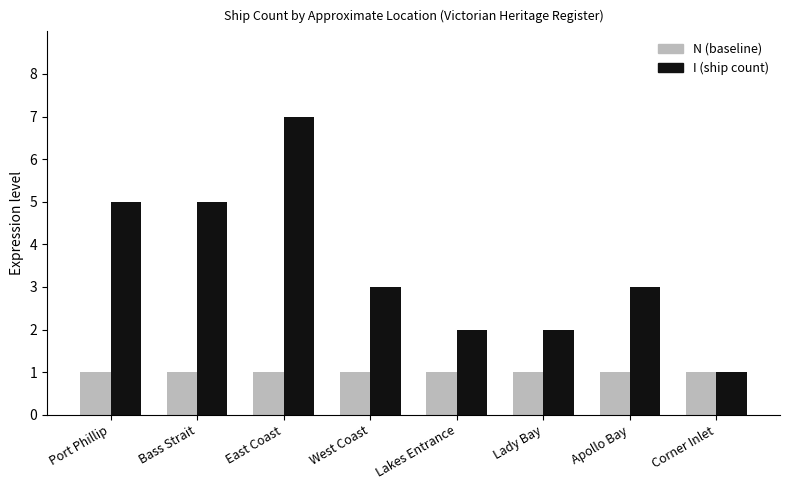

What is the spread (max minus min) of values at Bass Strait?

4